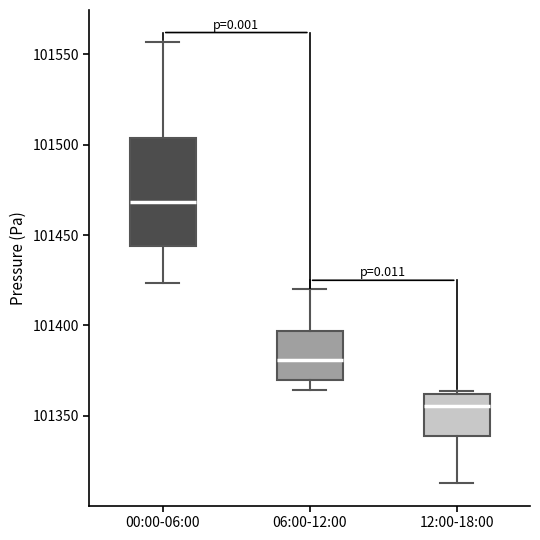

Where is the lower edge of the box for 12:00-18:00 on the y-axis? The values are not printed on the chart, so give them approximately, as read against the axis.

101340